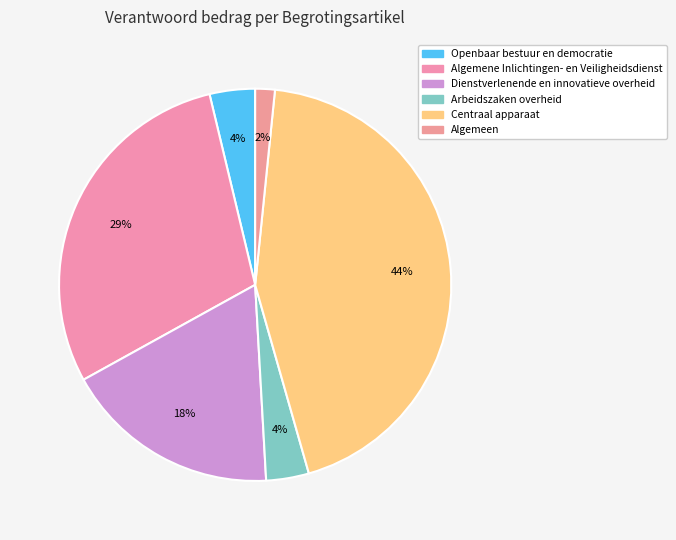

To the nearest percent, what is the combined percentage of Arbeidszaken overheid and Dienstverlenende en innovatieve overheid?

21%